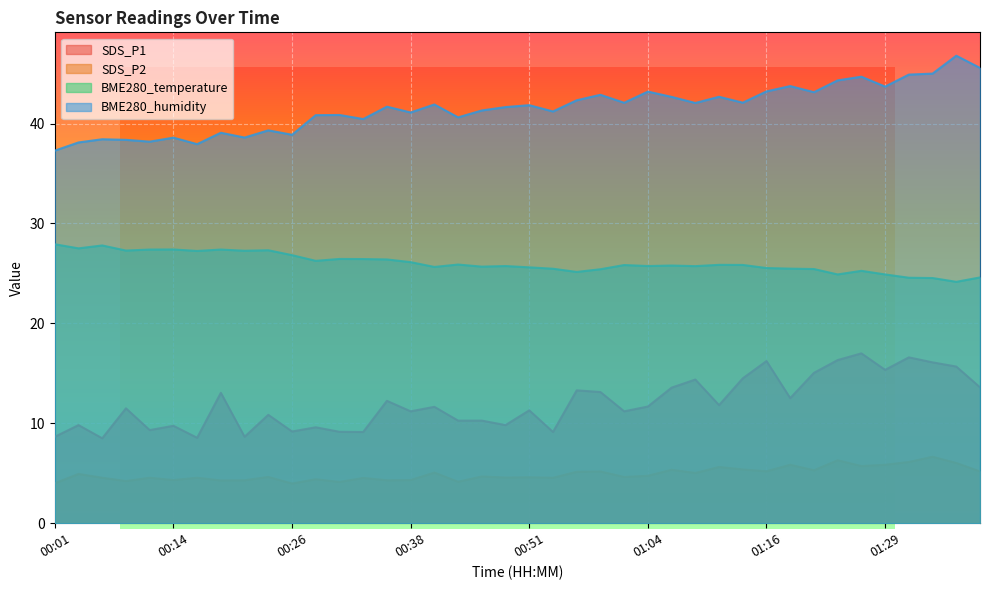

True or false: SDS_P2 and BME280_temperature cross at least once.

False